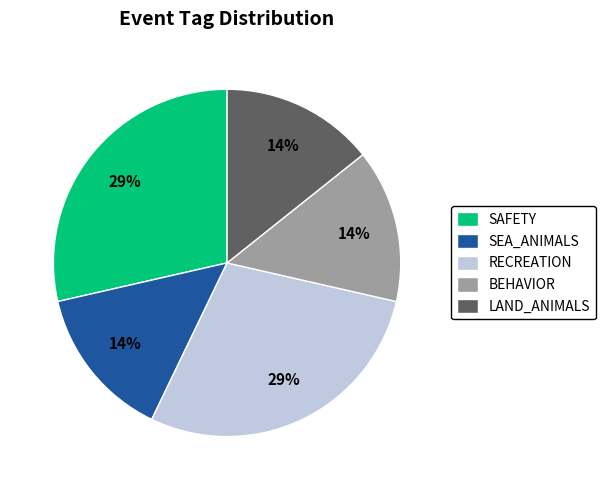

Combined, do SEA_ANIMALS and RECREATION account for over 50%?

No